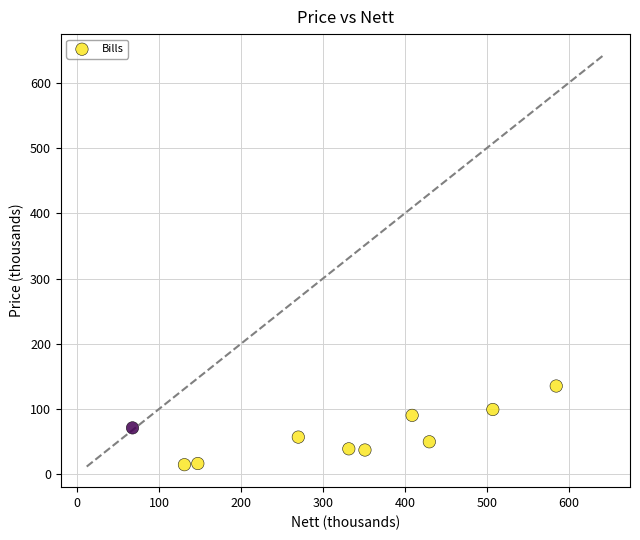

What is the range of Y values (max minus min)?

120.7